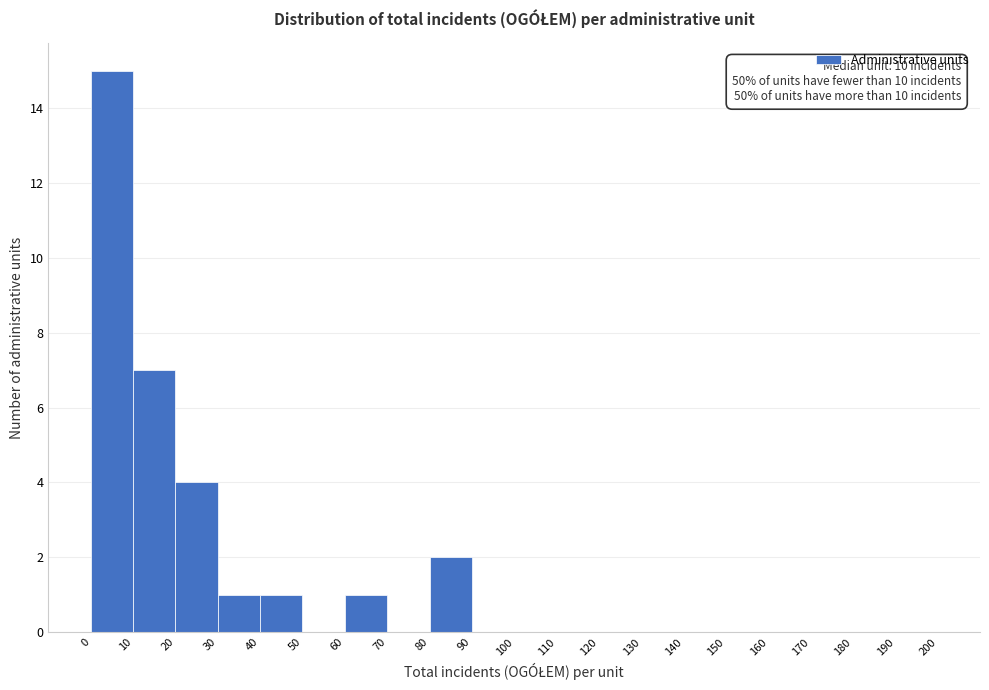

Which range on the x-axis has the tallest bar?

0 to 10